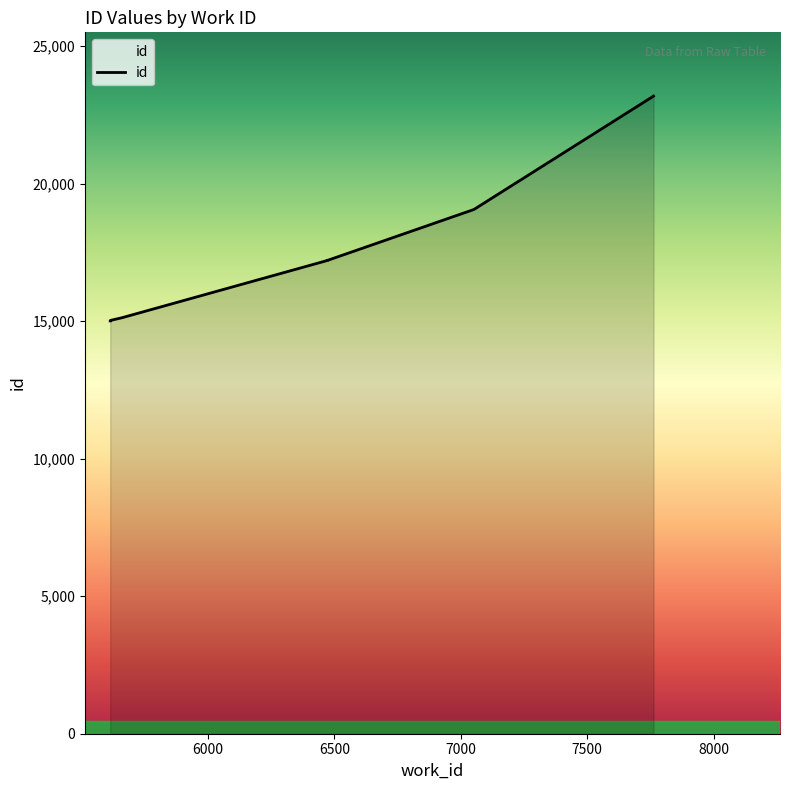

Approximately how many times larger is the value at 6473 compared to 7762?

0.7